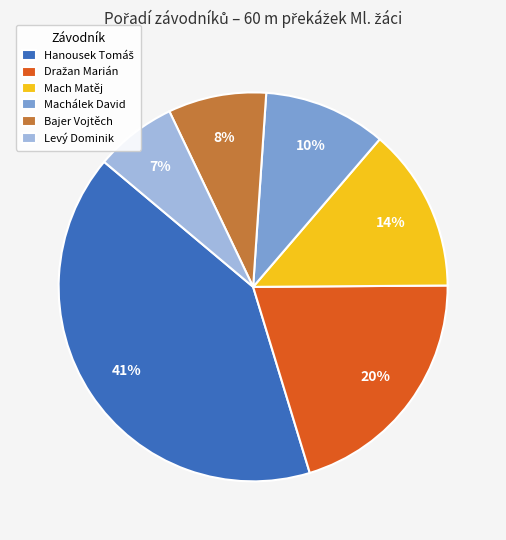

How many segments does this pie chart have?

6